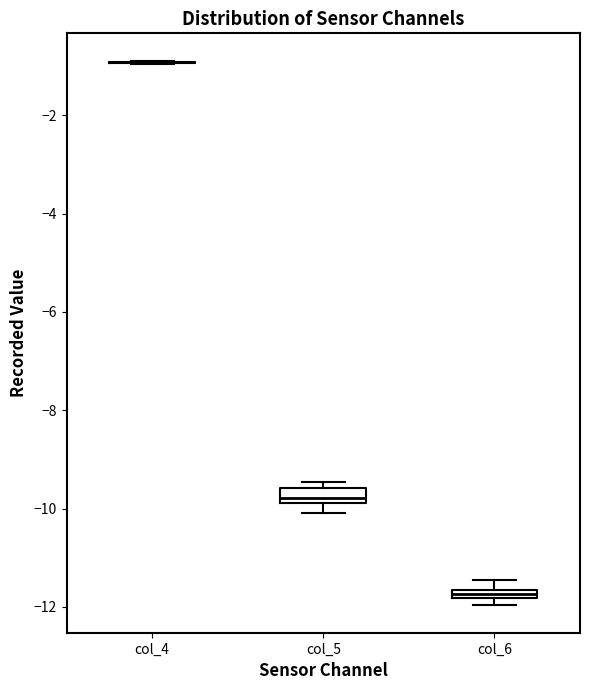

Where is the lower edge of the box for col_5 on the y-axis? The values are not printed on the chart, so give them approximately, as read against the axis.

-9.8